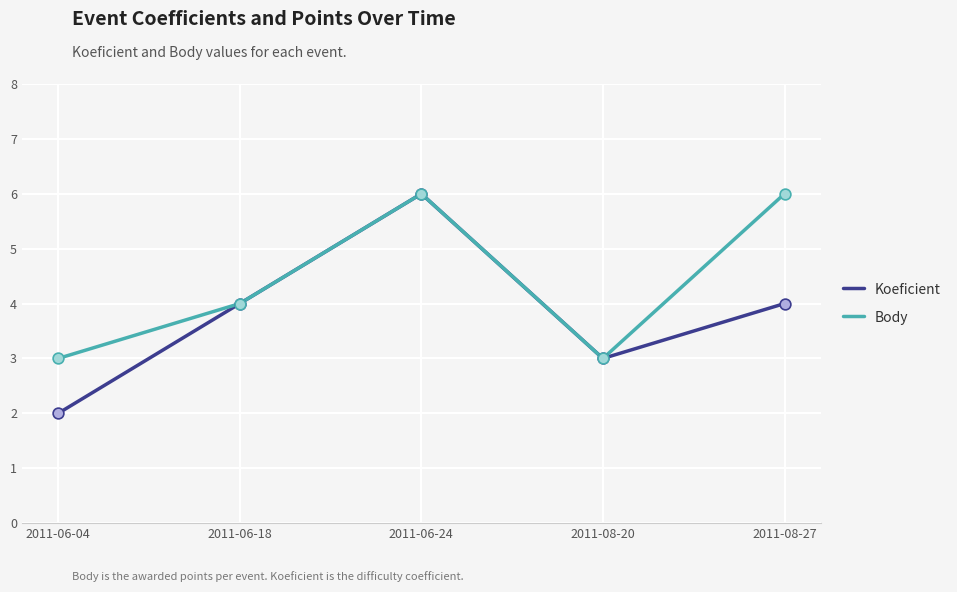

At which category is the sum across all series the highest?

2011-06-24